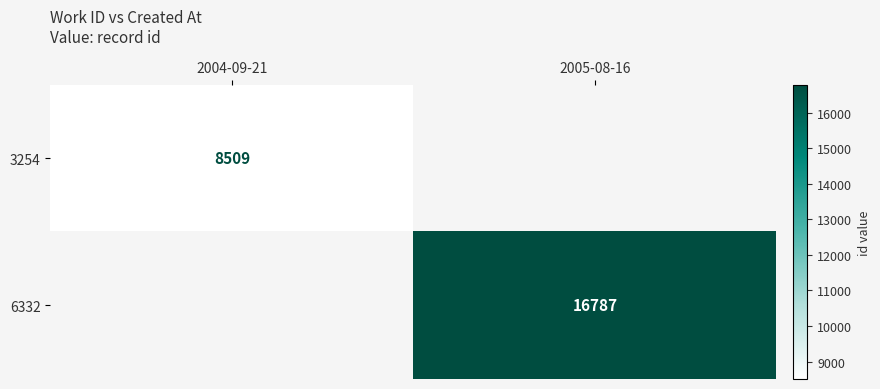

The 6332 series shows 29457 at 2005-08-16. True or false?

False